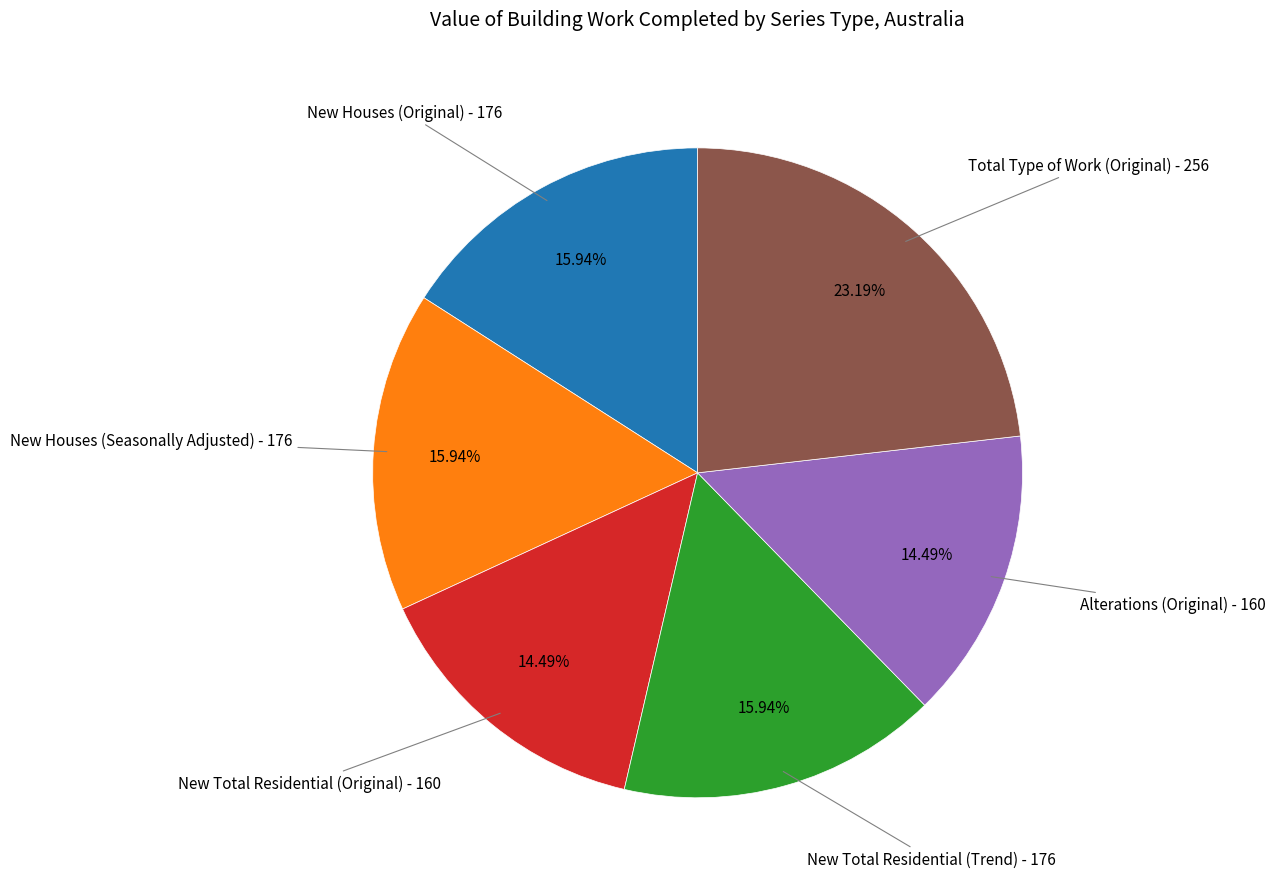

Does New Total Residential (Trend) represent more than half of the total?

No